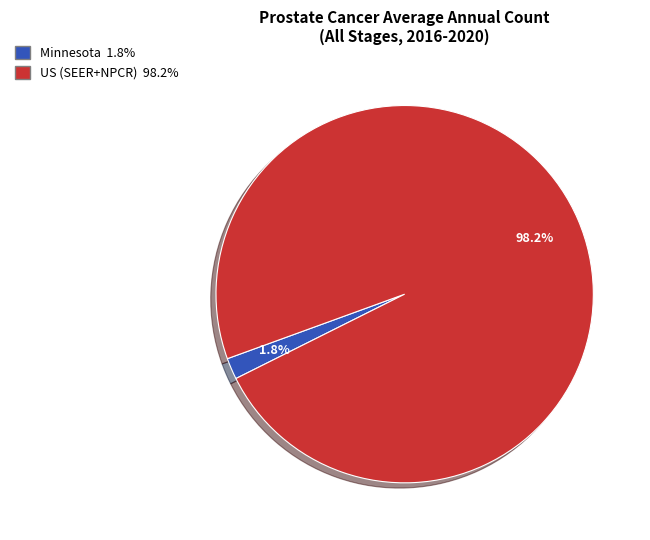

Which has a higher value, Minnesota or US (SEER+NPCR)?

US (SEER+NPCR)